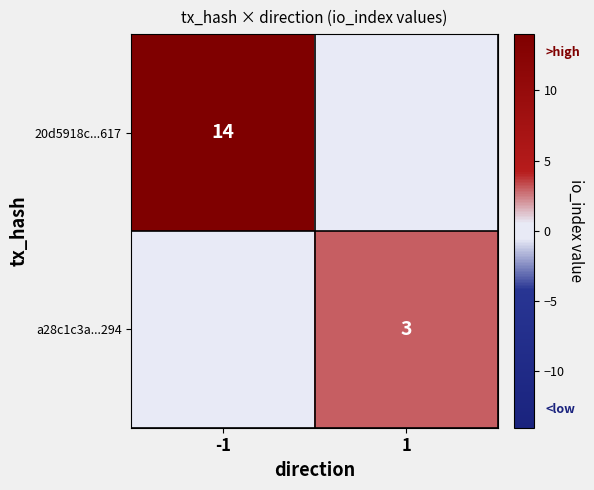

True or false: 20d5918c...617 has a value of 14 at -1.

True